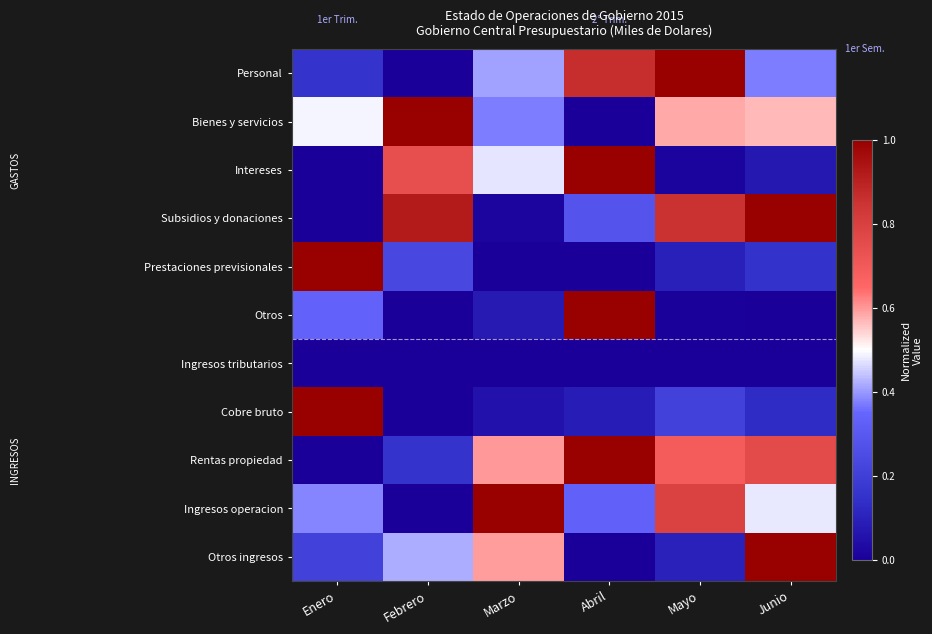

At which category is the sum across all series the highest?

Abril